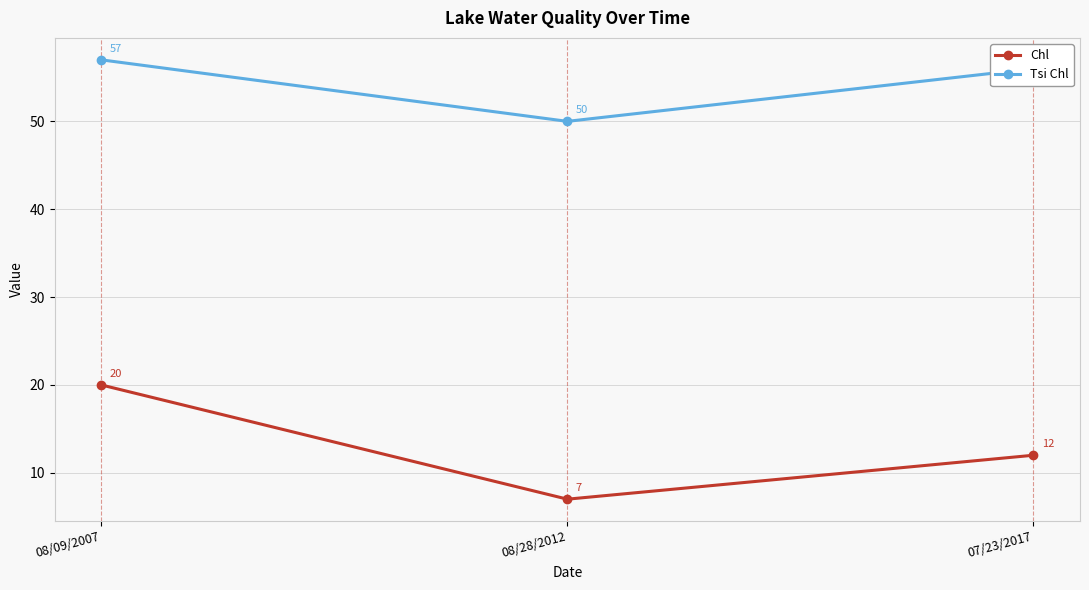

What is the label of the 2nd point from the left?

08/28/2012